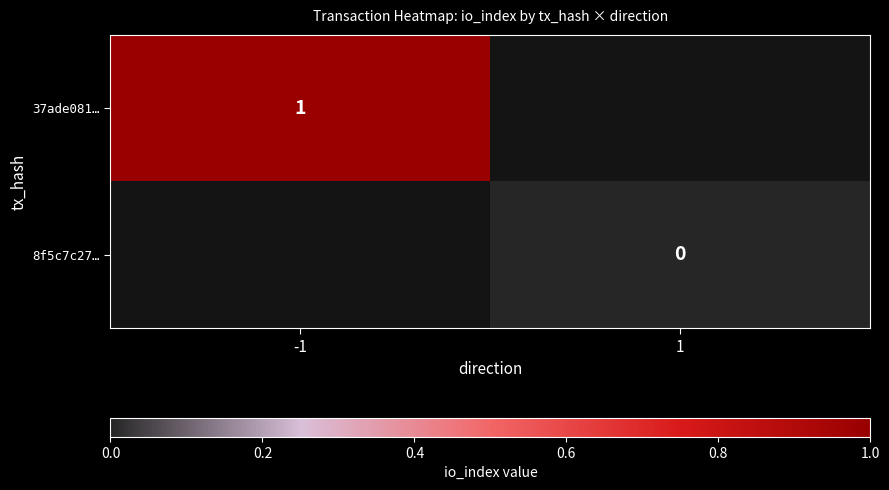

The 37ade081… series shows 1 at -1. True or false?

True